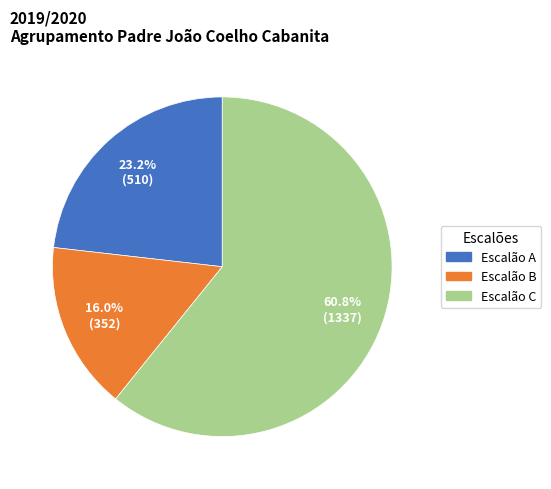

To the nearest percent, what is the difference between the largest and smallest slice percentages?

45%